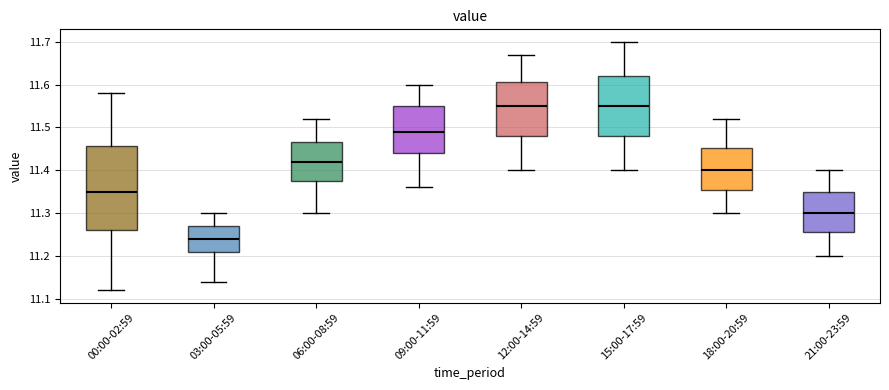

Reading left to right, read every box against the y-axis: the position of its median line, the range the box covers, and the ends of its whiskers. The values are not printed on the chart, so give them approximately, as read against the axis.

00:00-02:59: median 11.35, box 11.26 to 11.46, whiskers 11.12 to 11.58
03:00-05:59: median 11.24, box 11.21 to 11.27, whiskers 11.14 to 11.30
06:00-08:59: median 11.42, box 11.38 to 11.47, whiskers 11.30 to 11.52
09:00-11:59: median 11.49, box 11.44 to 11.55, whiskers 11.36 to 11.60
12:00-14:59: median 11.55, box 11.48 to 11.61, whiskers 11.40 to 11.67
15:00-17:59: median 11.55, box 11.48 to 11.62, whiskers 11.40 to 11.70
18:00-20:59: median 11.40, box 11.36 to 11.45, whiskers 11.30 to 11.52
21:00-23:59: median 11.30, box 11.26 to 11.35, whiskers 11.20 to 11.40